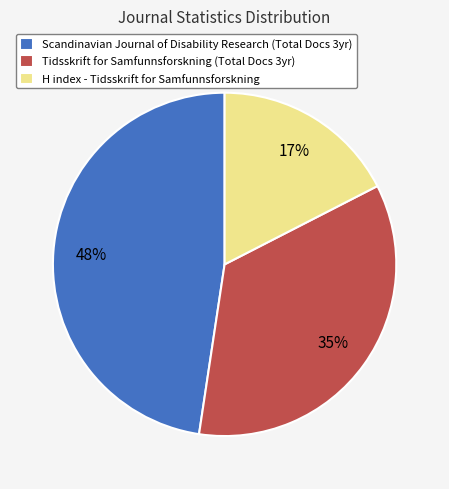

To the nearest percent, what percentage of the pie is H index - Tidsskrift for Samfunnsforskning?

17%